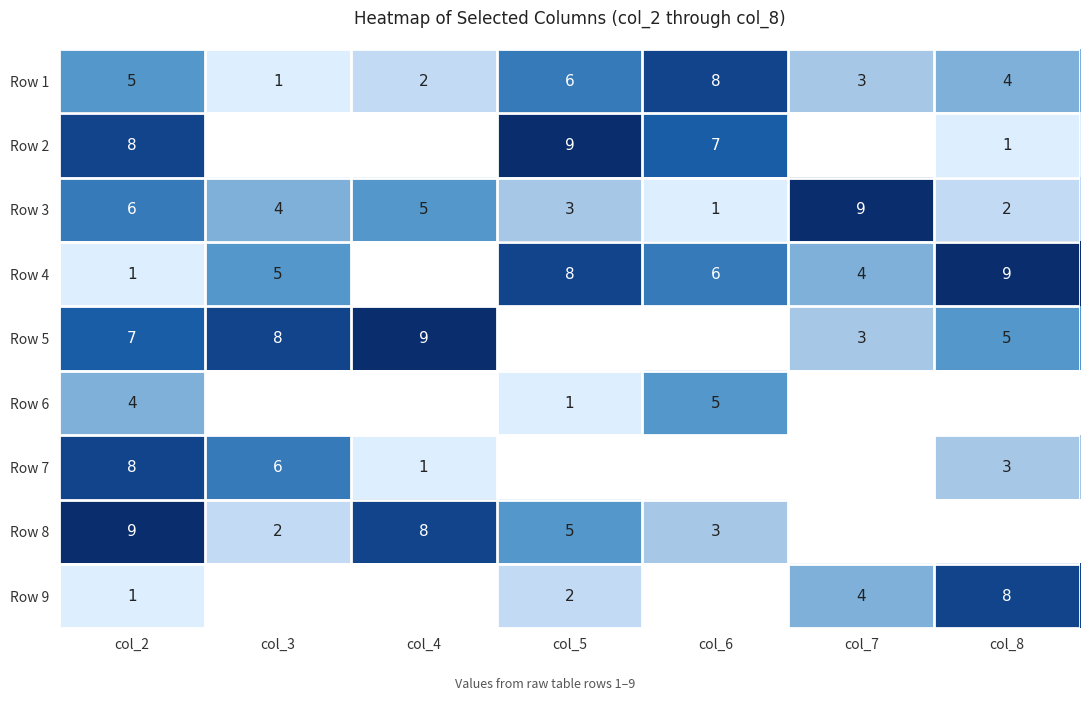

Where is Row 1 nearest to the value 4?

col_8